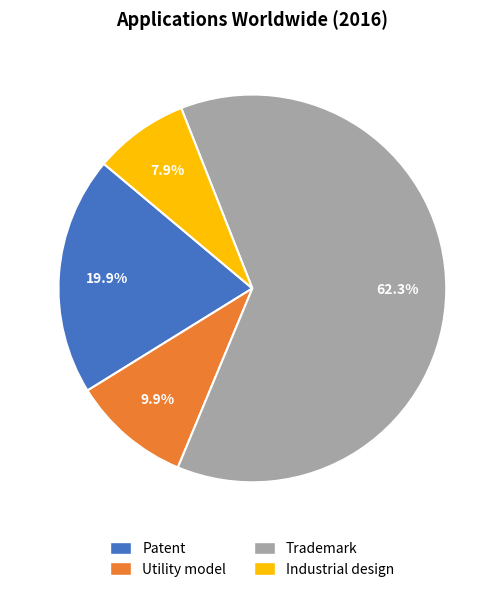

To the nearest percent, what is the difference between the largest and smallest slice percentages?

54%